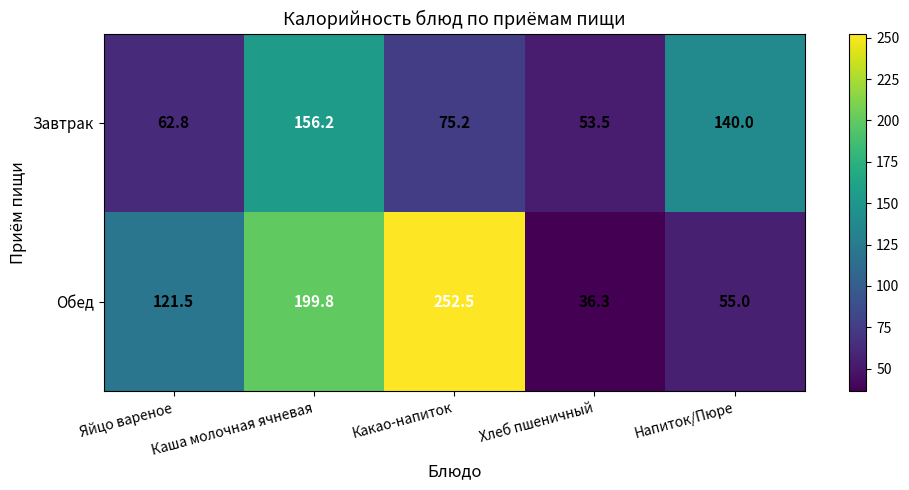

What is the difference between the Обед values at Каша молочная ячневая and Хлеб пшеничный?

163.5